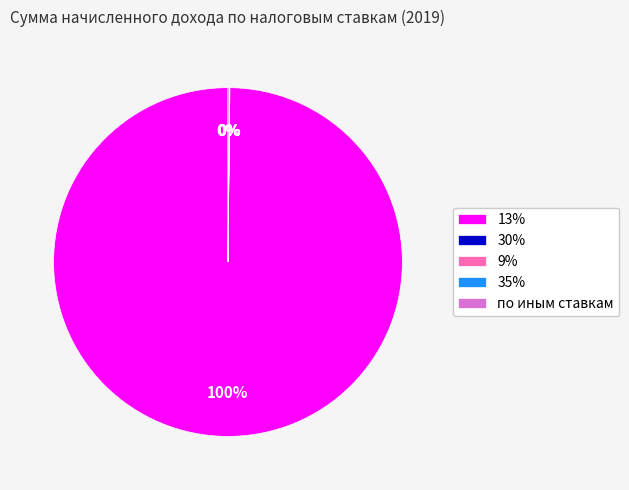

Does any single category account for the majority?

Yes